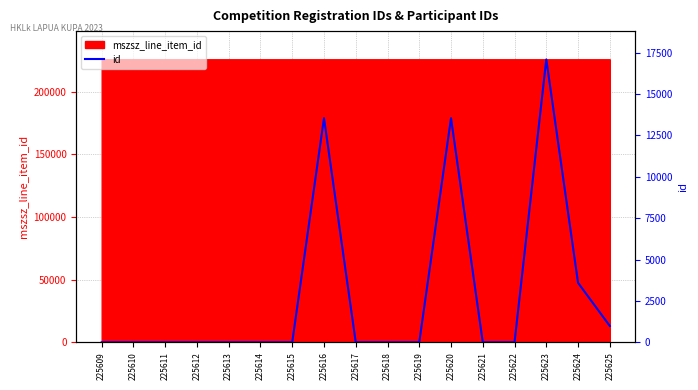

List the labels in order of value, largest first.

225623, 225616, 225620, 225624, 225625, 225609, 225610, 225611, 225612, 225613, 225614, 225615, 225617, 225618, 225619, 225621, 225622